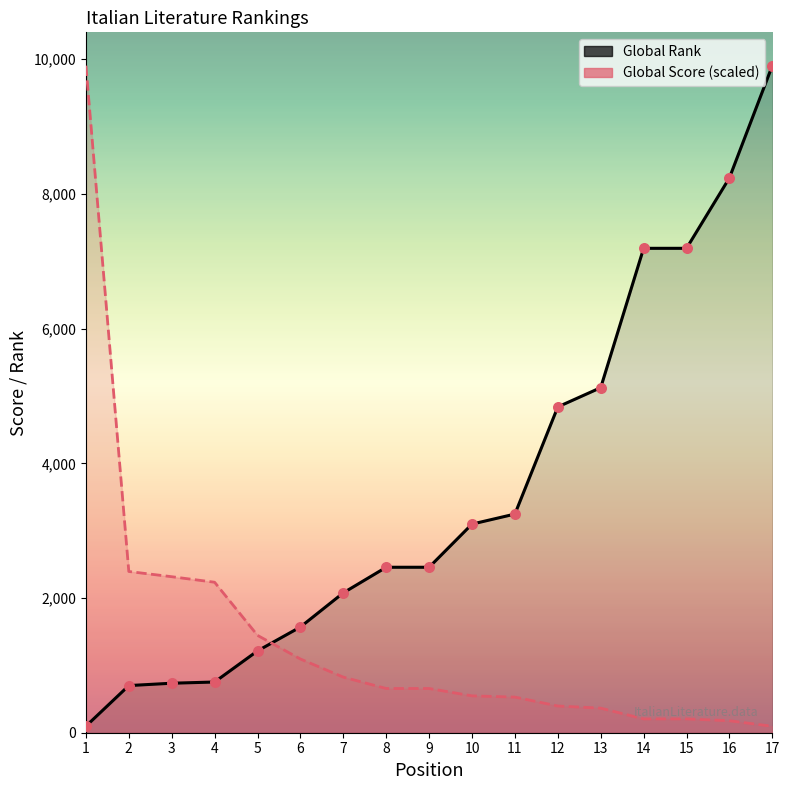

At which category is the sum across all series the highest?

1